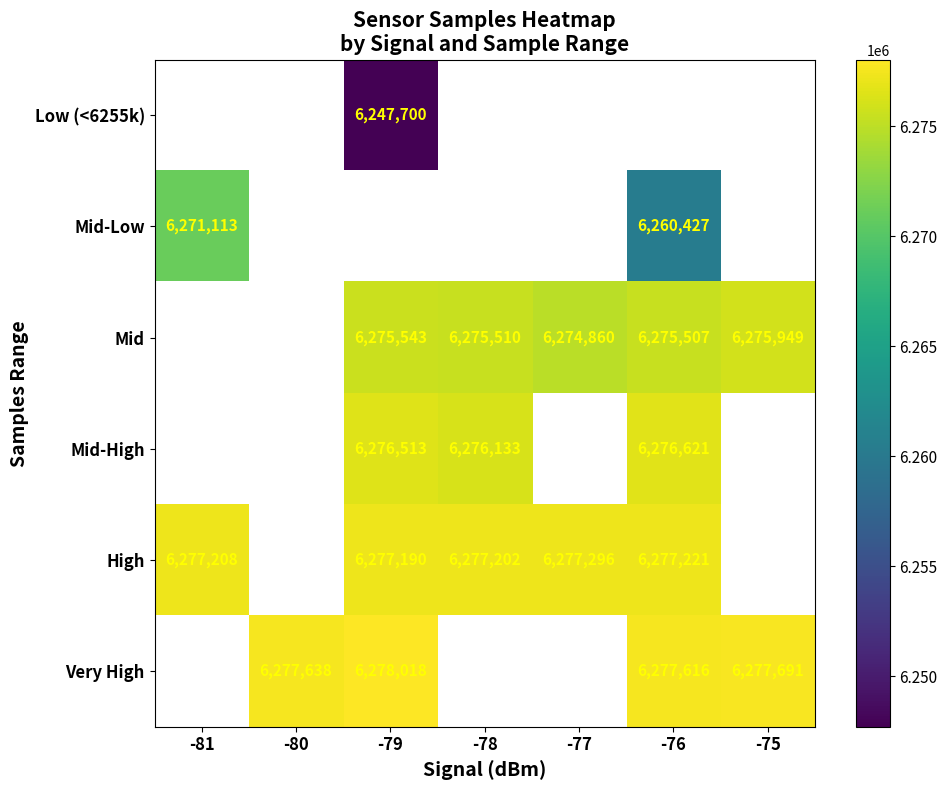

The value of Very High at -79 is 9209469. True or false?

False